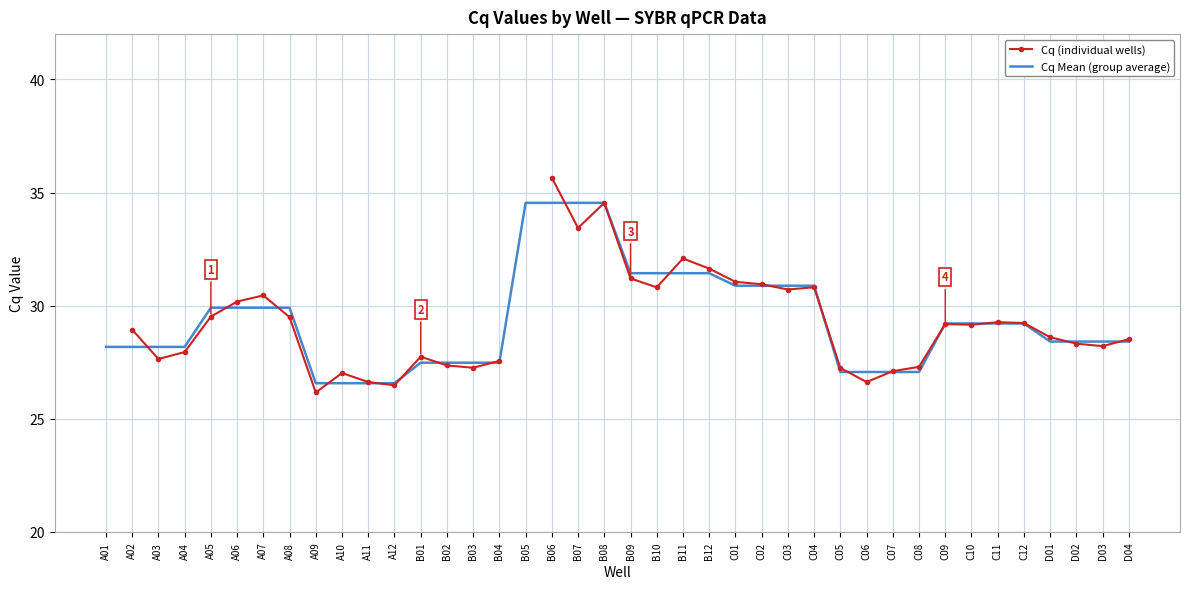

How many distinct data groups are displayed?

2